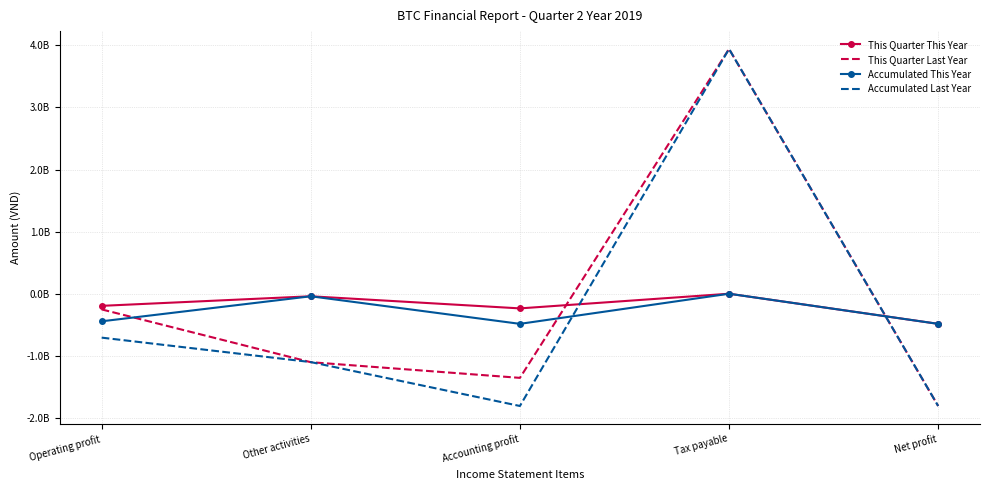

What is the total value across all series at Operating profit?

-1598227212